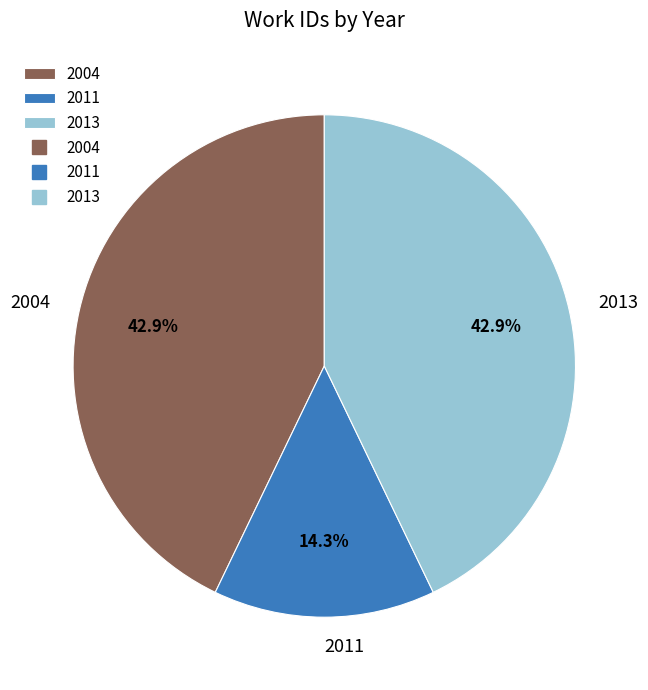

Which category has the smallest portion of the pie?

2011